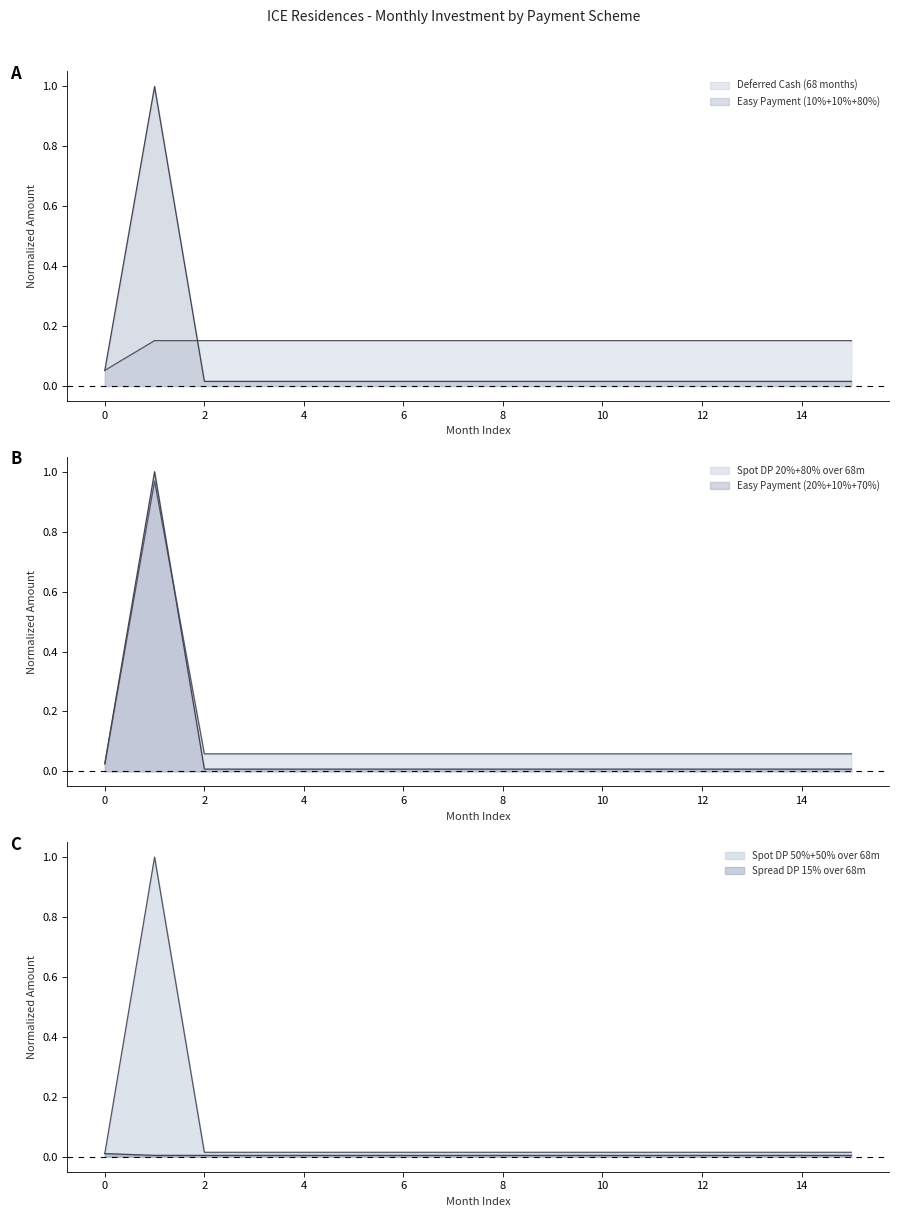

True or false: Deferred Cash (68 months) and Spot DP 20%+80% over 68m cross at least once.

True